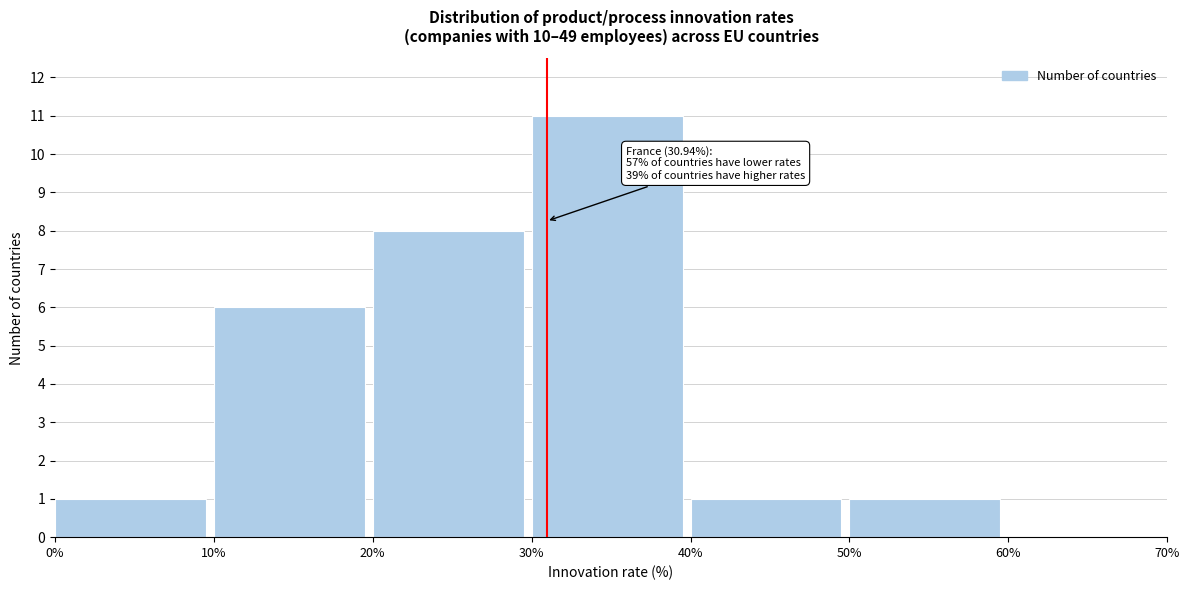

Over which range of the x-axis is the bar tallest?

30% to 40%